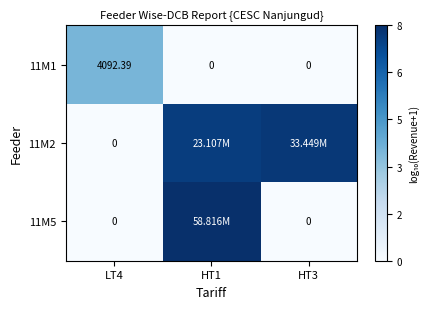

True or false: 11M2 has a value of -2.7 at LT4.

False